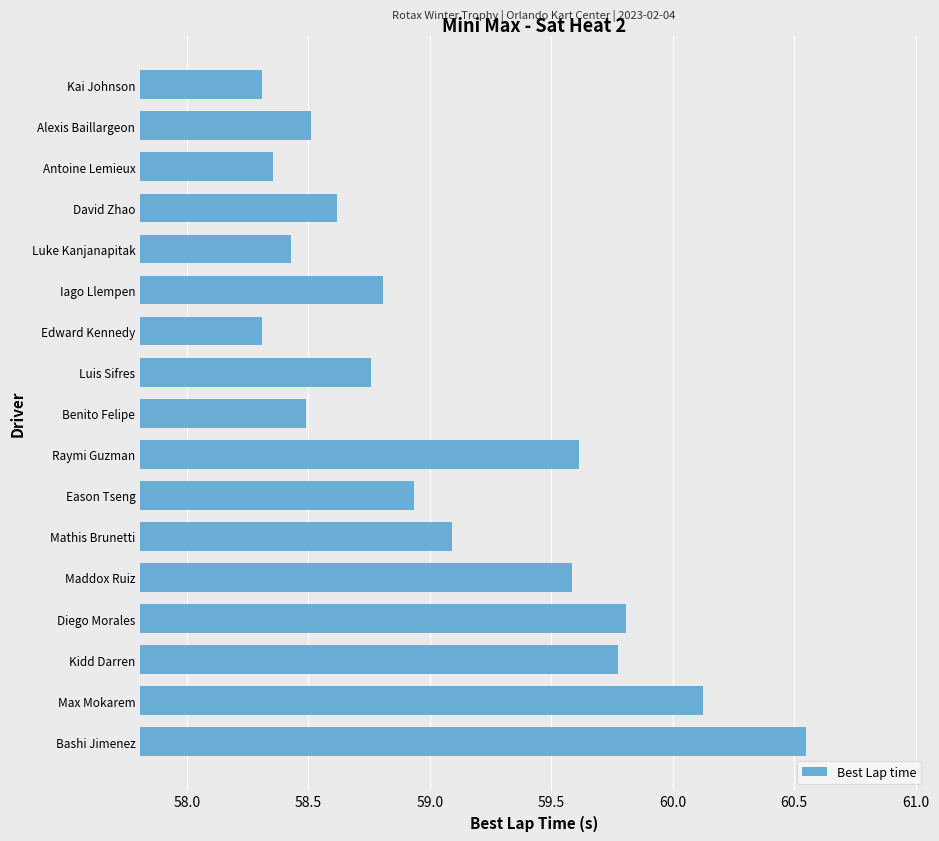

What is the smallest value displayed?

58.3